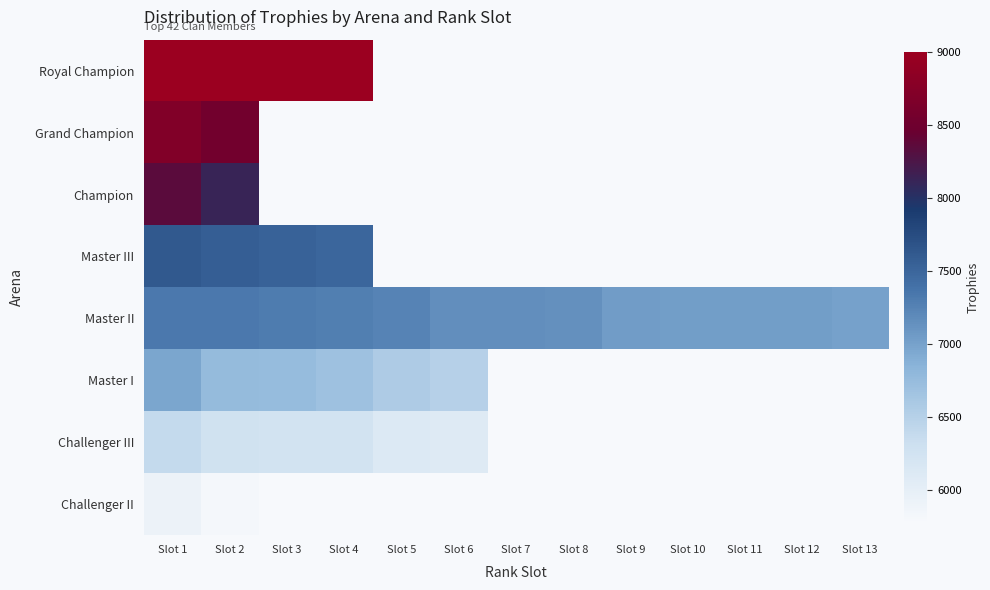

What is the total value across all series at Slot 2?

59414.0